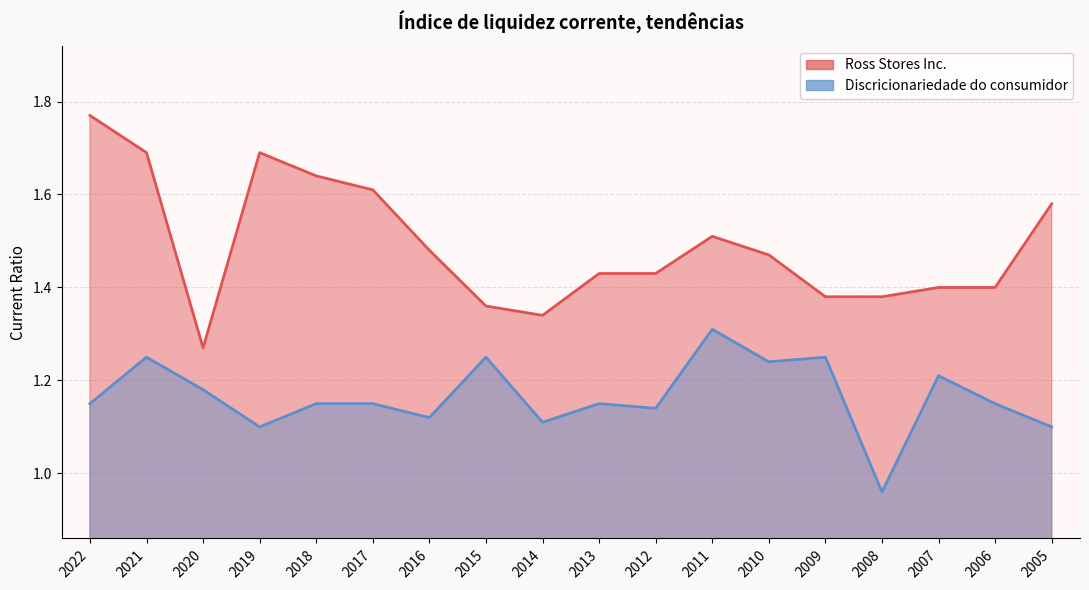

How many lines are shown in the chart?

2